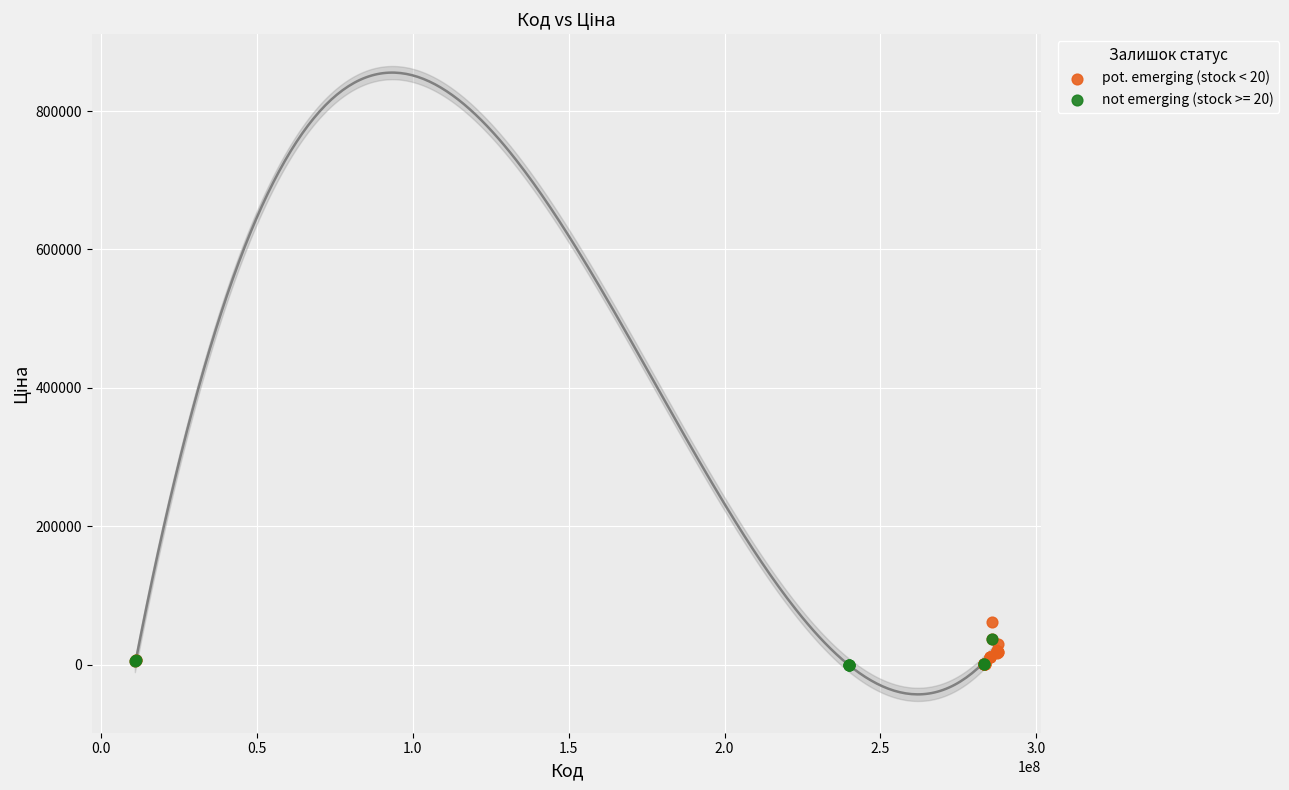

What are all the series names shown in the legend?

pot. emerging (stock < 20), not emerging (stock >= 20)